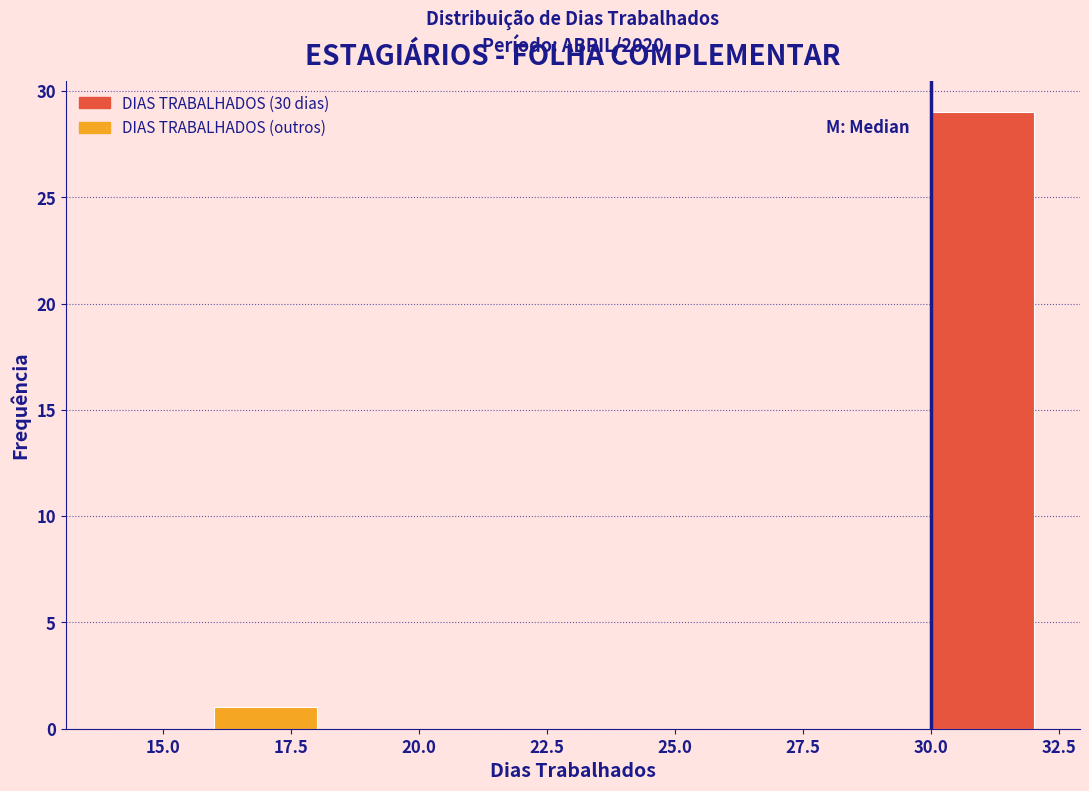

Over which range of the x-axis is the bar tallest?

30 to 32